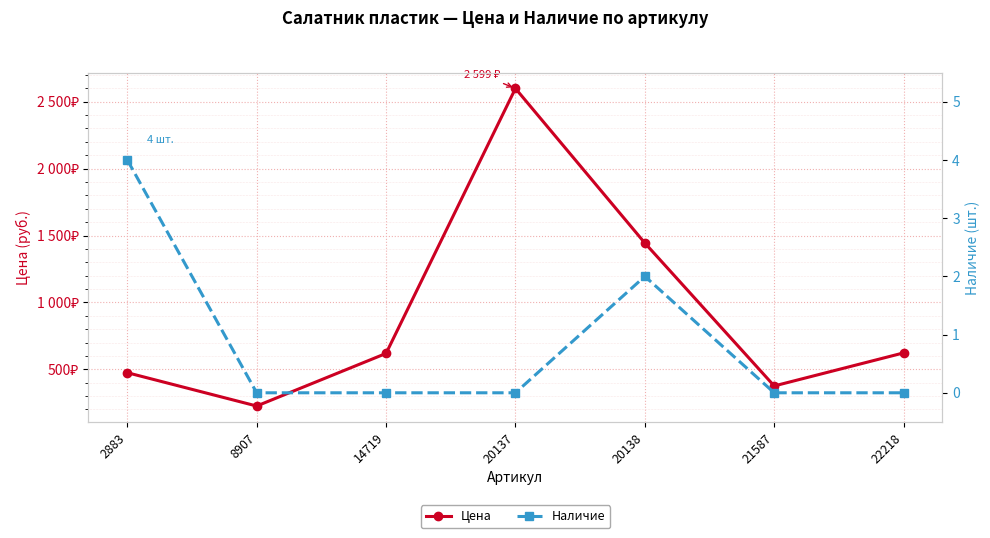

Where is Наличие nearest to the value 2?

20138